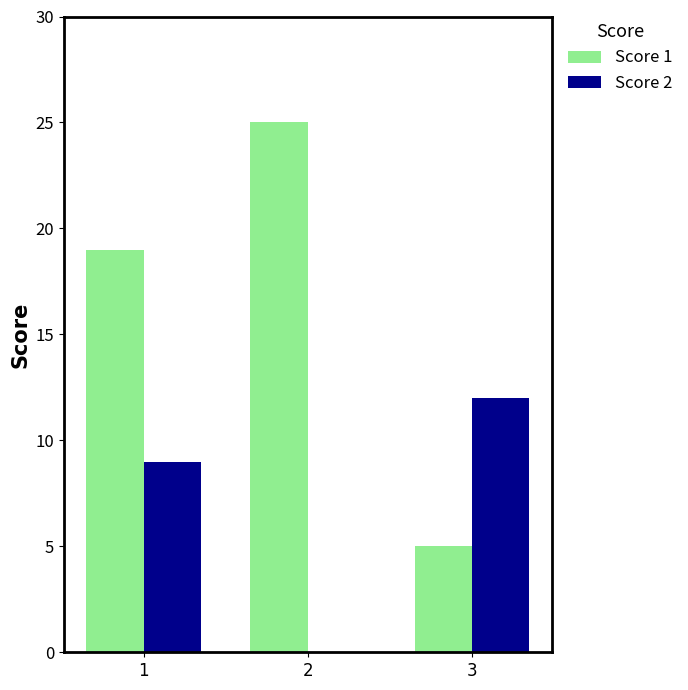

What is the maximum value shown in the chart?

25